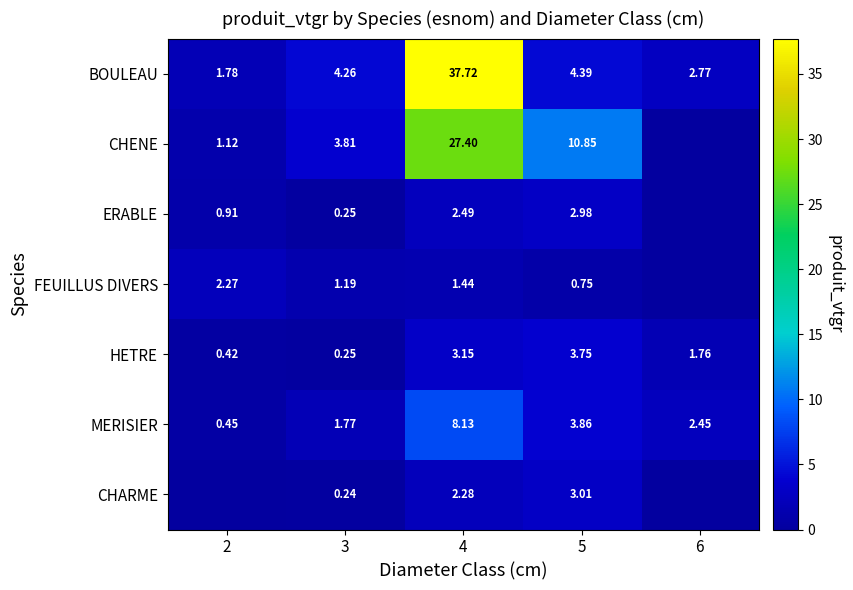

Rank the series at 4 from highest to lowest value.

BOULEAU, CHENE, MERISIER, HETRE, ERABLE, CHARME, FEUILLUS DIVERS